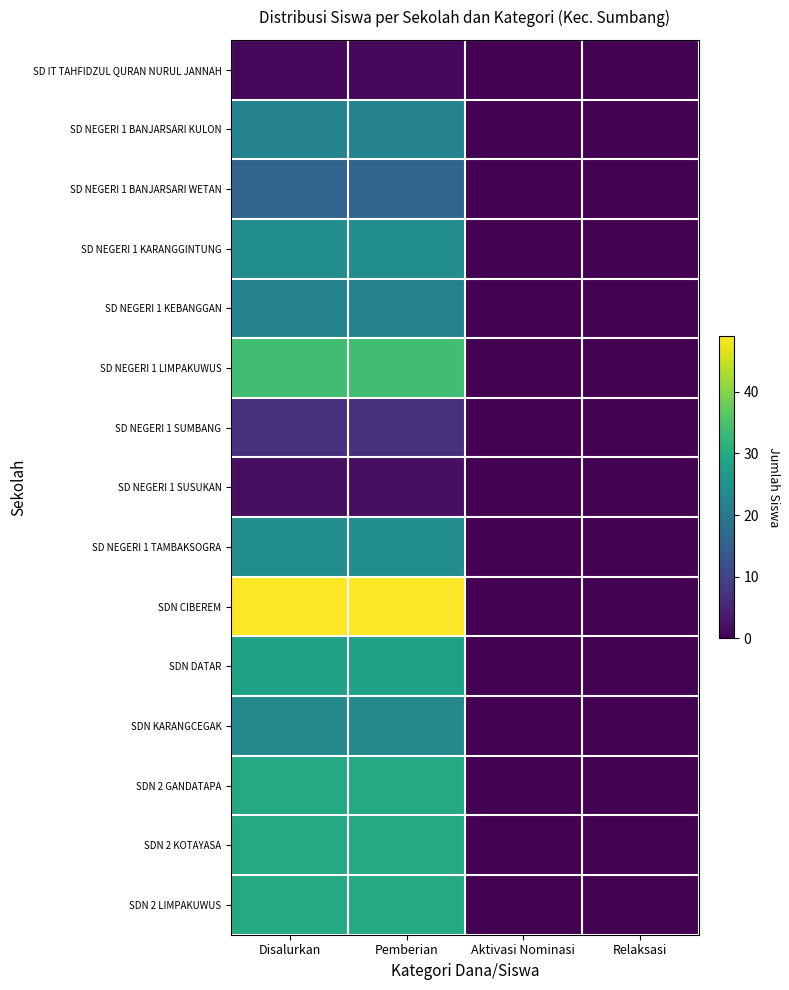

At which category is the sum across all series the highest?

Disalurkan